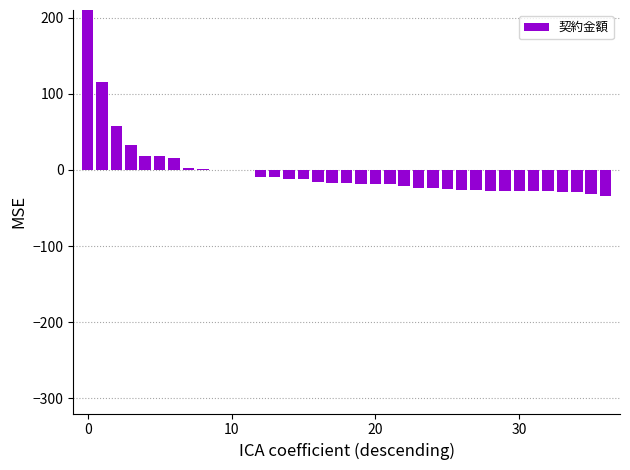

Between 28 and 14, which is larger?

14